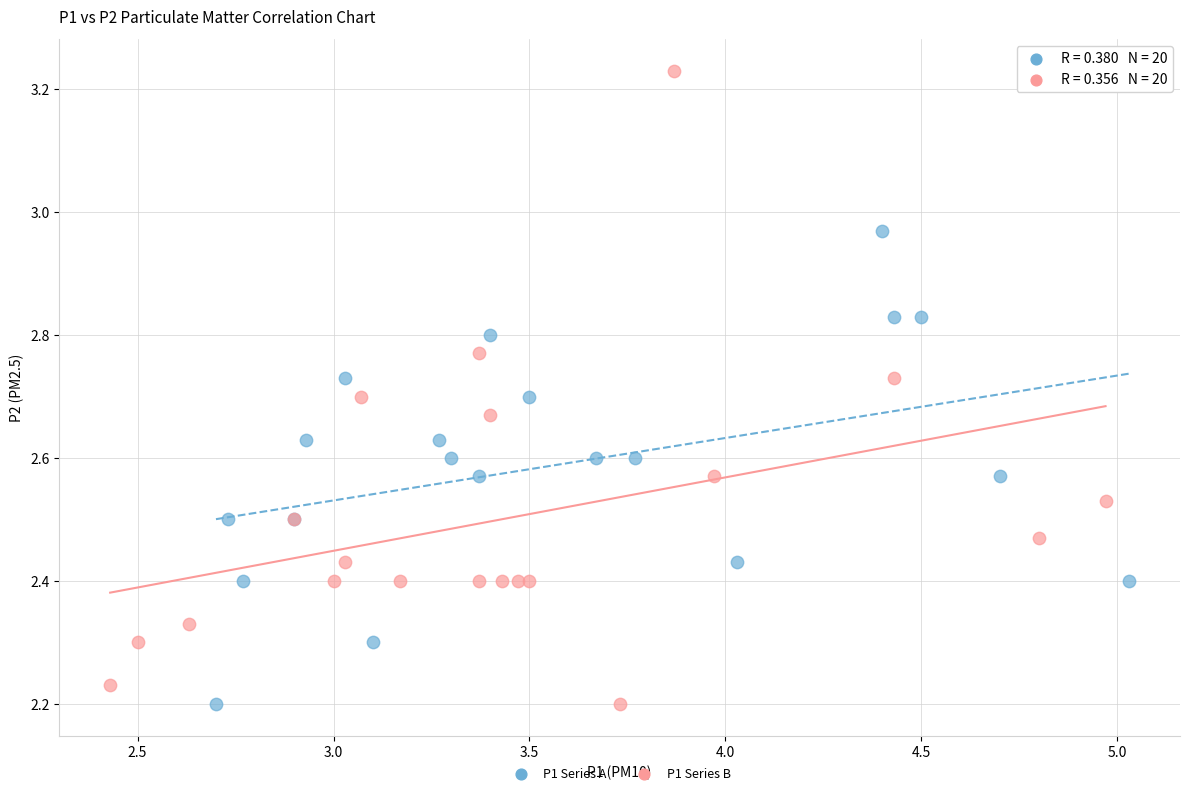

Which series contains the highest Y value?

P1 Series B